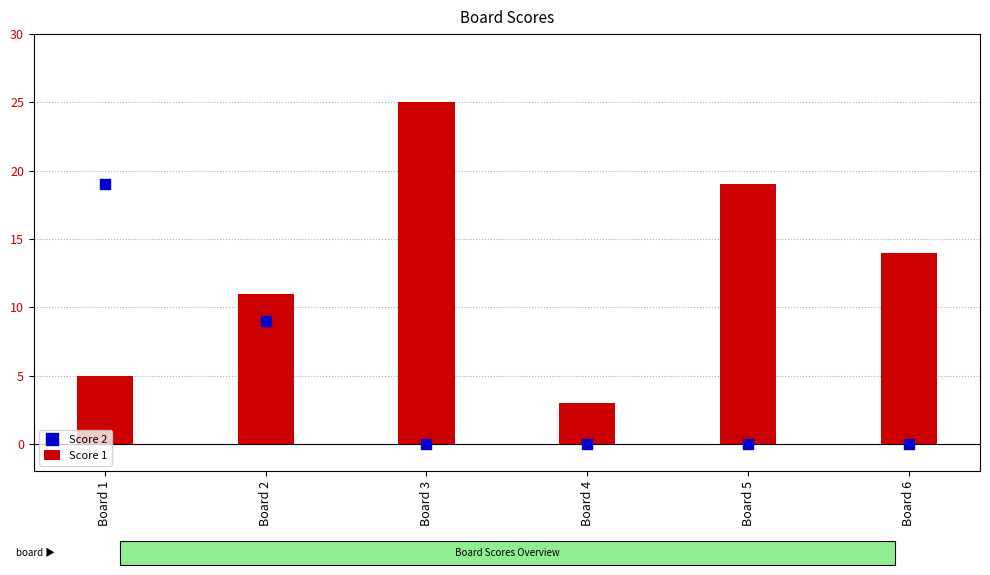

Is the value of Score 2 at Board 6 greater than the value of Score 1 at Board 2?

No